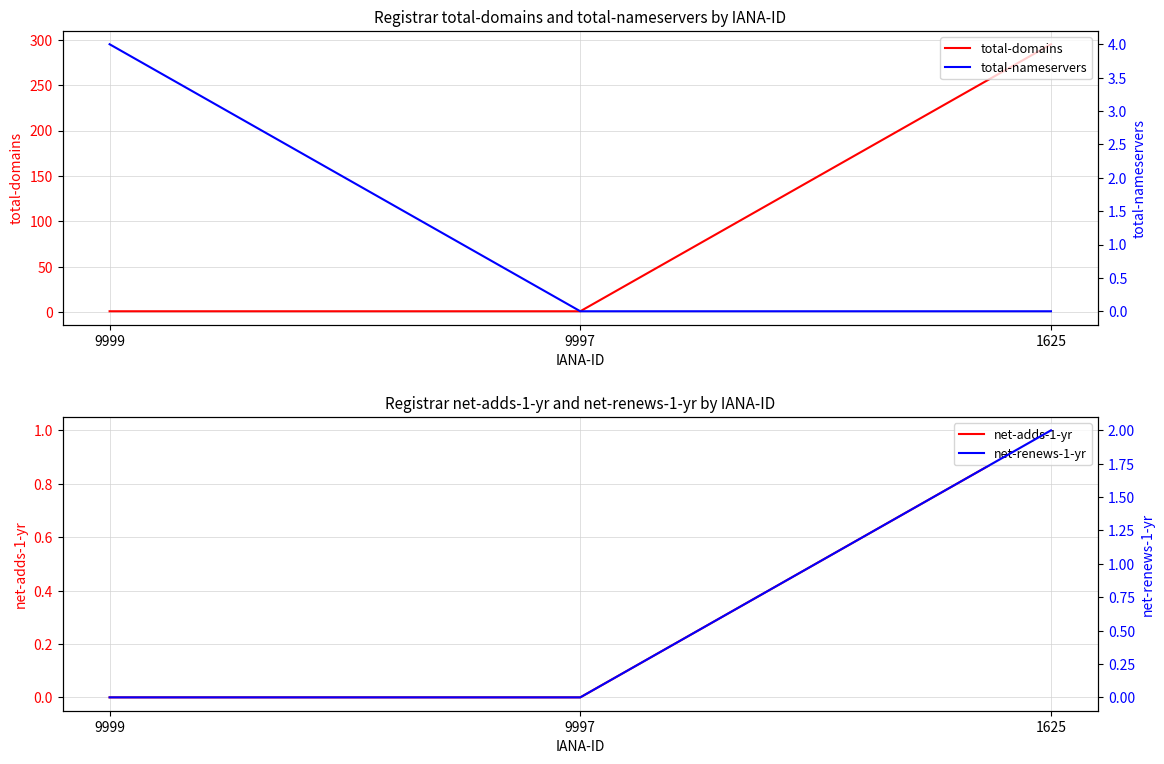

How many lines are shown in the chart?

4